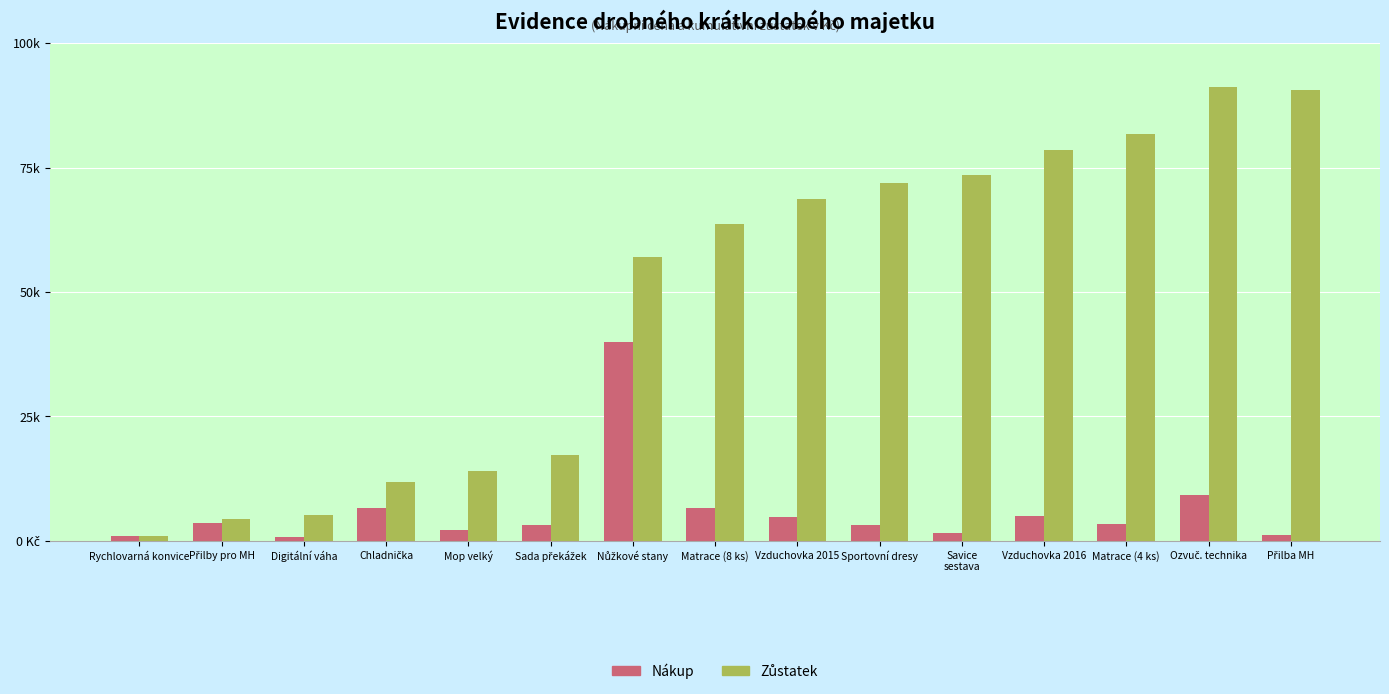

Reading left to right, transcribe all the data shown in this chart.

Nákup: Rychlovarná konvice=900	Přilby pro MH=3500	Digitální váha=800	Chladnička=6550	Mop velký=2206	Sada překážek=3242	Nůžkové stany=39900	Matrace (8 ks)=6660	Vzduchovka 2015=4852	Sportovní dresy=3242	Savice
sestava=1594	Vzduchovka 2016=5035	Matrace (4 ks)=3300	Ozvuč. technika=9321	Přilba MH=1254
Zůstatek: Rychlovarná konvice=900	Přilby pro MH=4400	Digitální váha=5200	Chladnička=11750	Mop velký=13956	Sada překážek=17198	Nůžkové stany=57098	Matrace (8 ks)=63758	Vzduchovka 2015=68610	Sportovní dresy=71852	Savice
sestava=73446	Vzduchovka 2016=78481	Matrace (4 ks)=81781	Ozvuč. technika=91102	Přilba MH=90556